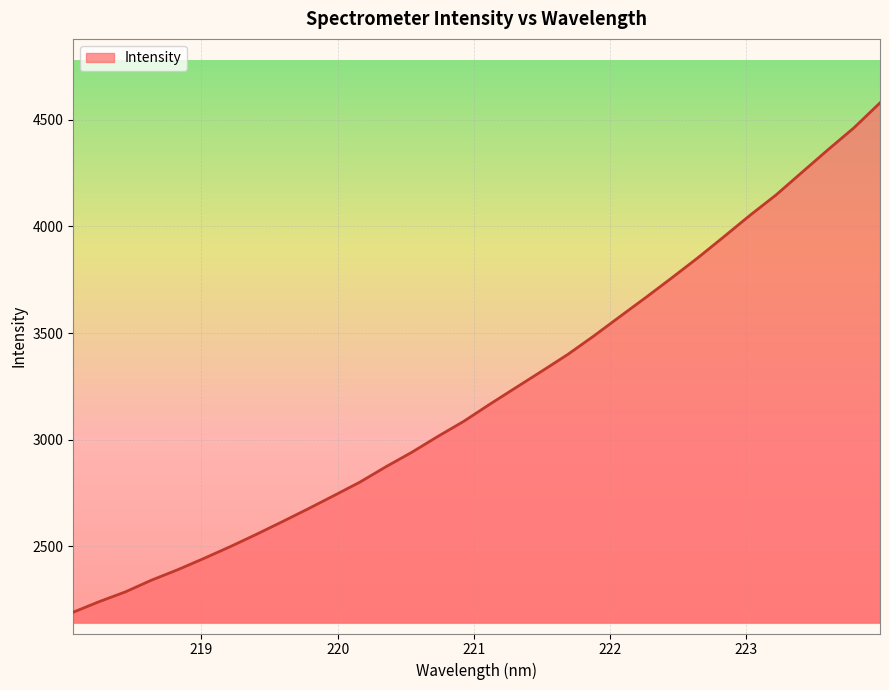

What is the smallest value displayed?

2191.5